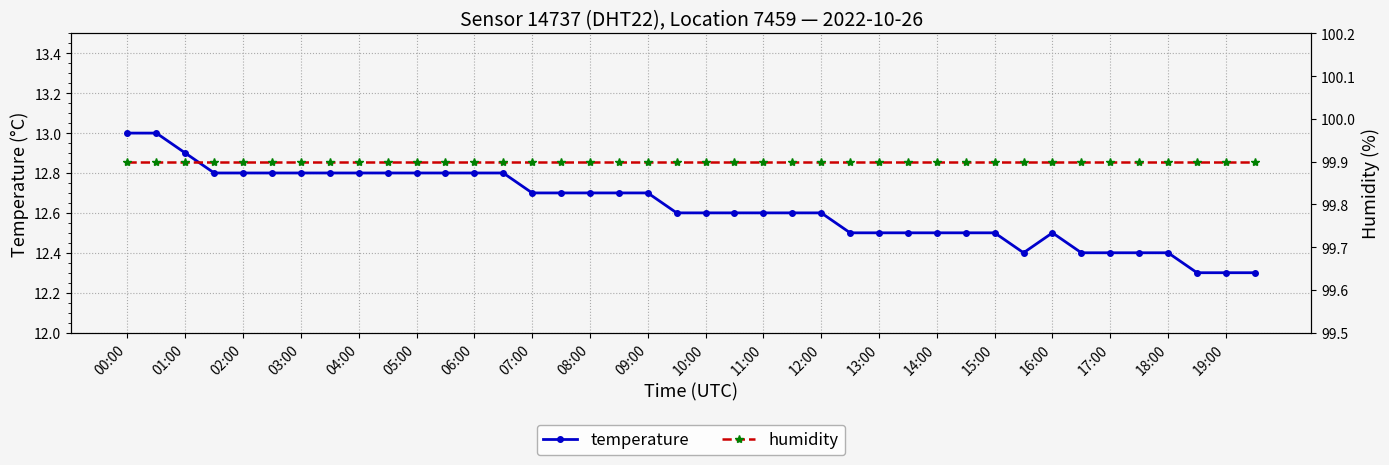

Where is humidity nearest to the value 99?

00:00